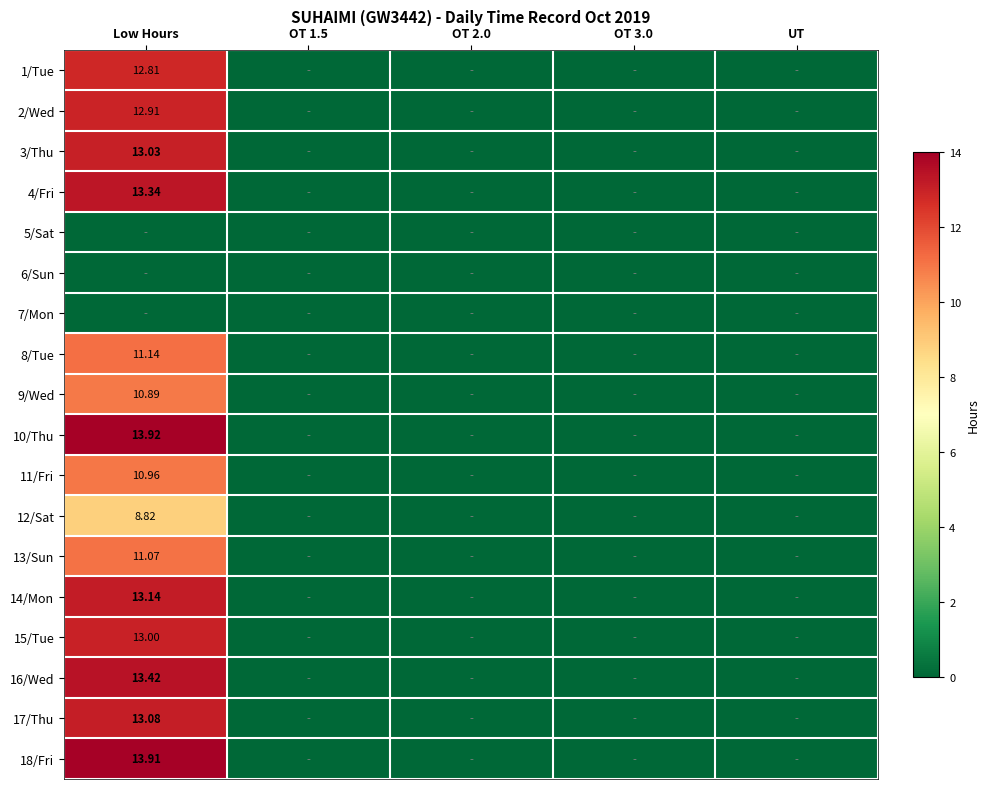

At which label is 2/Wed closest to 6?

OT 1.5